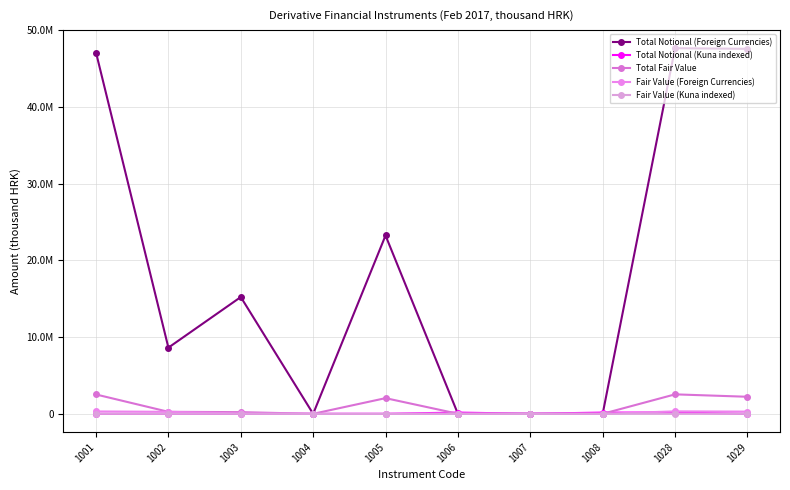

True or false: Fair Value (Kuna indexed) and Total Notional (Foreign Currencies) cross at least once.

True